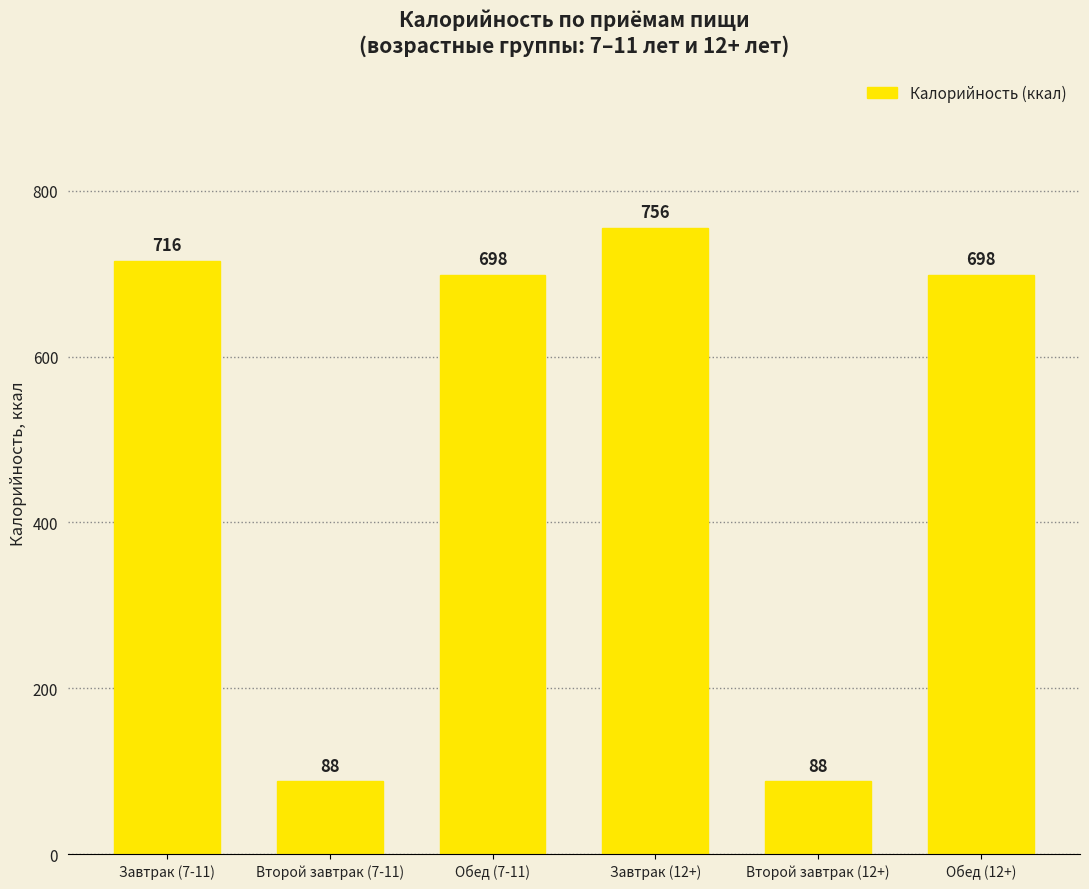

Between Обед (12+) and Второй завтрак (12+), which is larger?

Обед (12+)